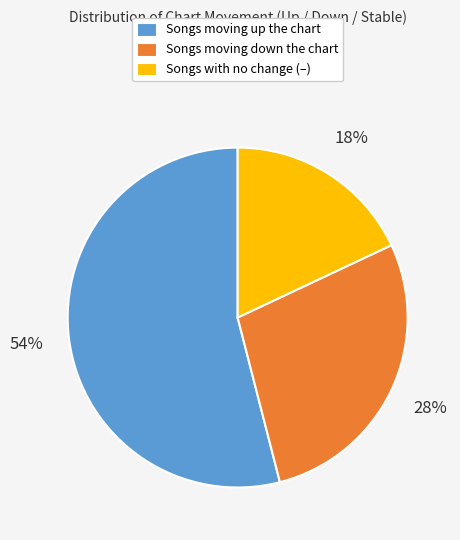

To the nearest percent, what is the difference between the largest and smallest slice percentages?

36%